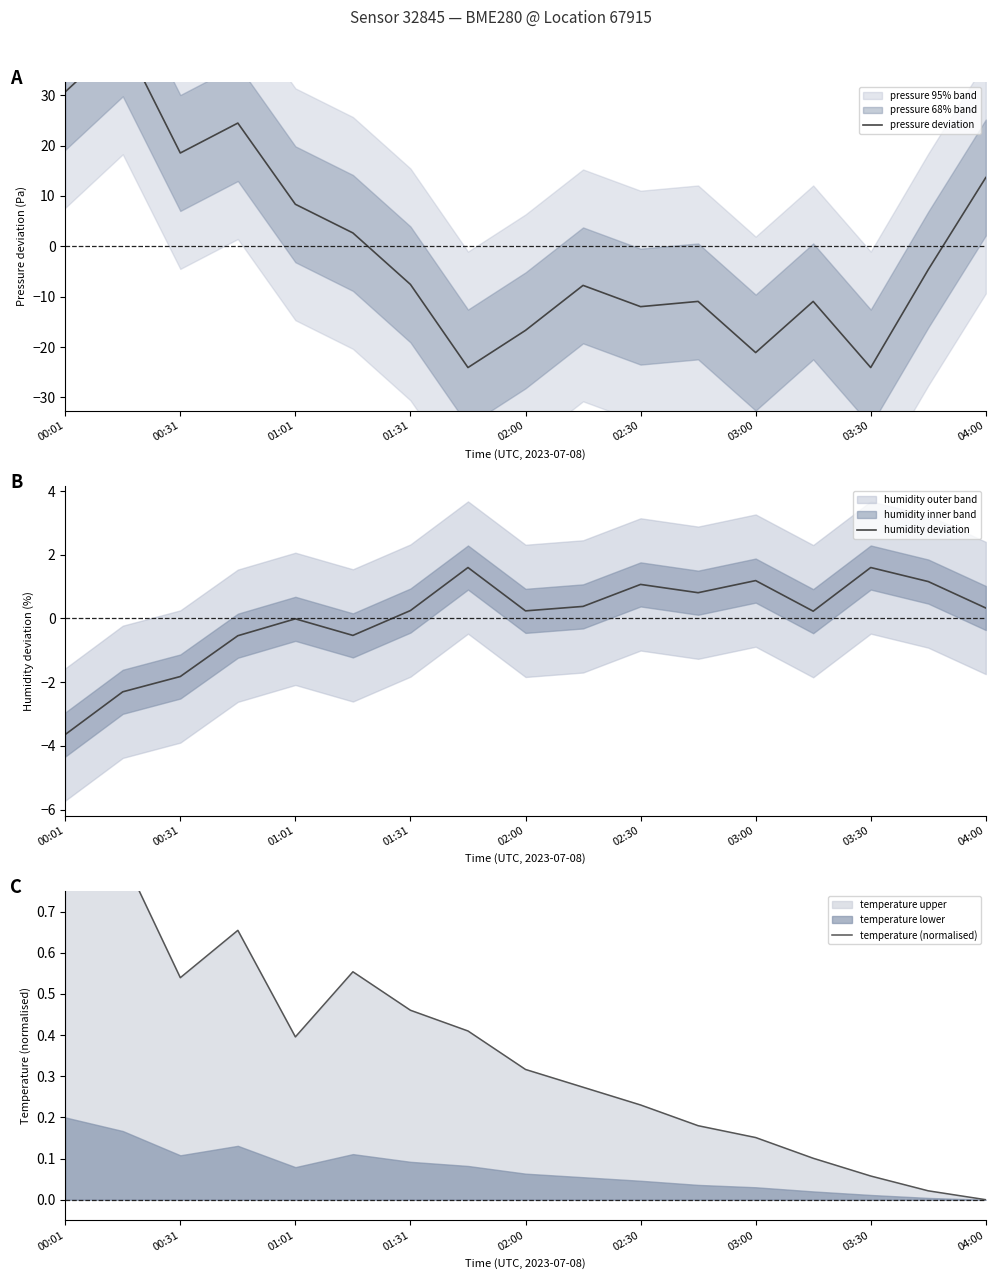

True or false: pressure deviation and humidity deviation cross at least once.

True